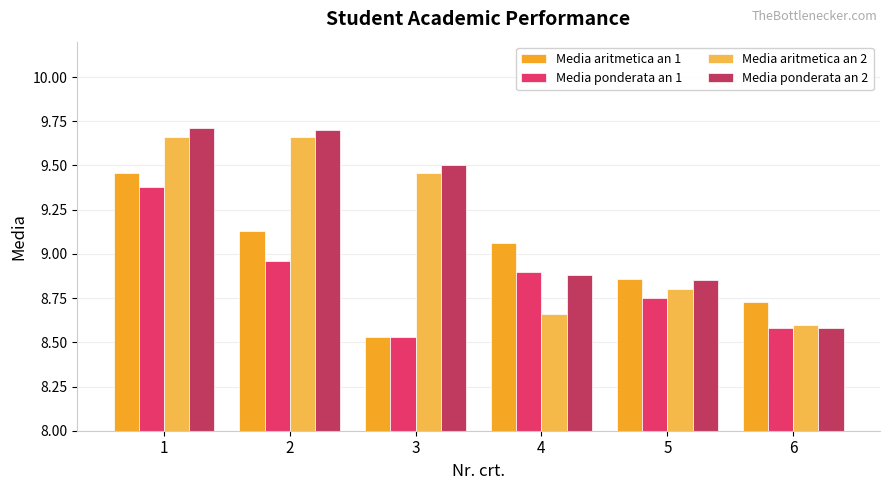

Which series has the largest range (max minus min)?

Media ponderata an 2